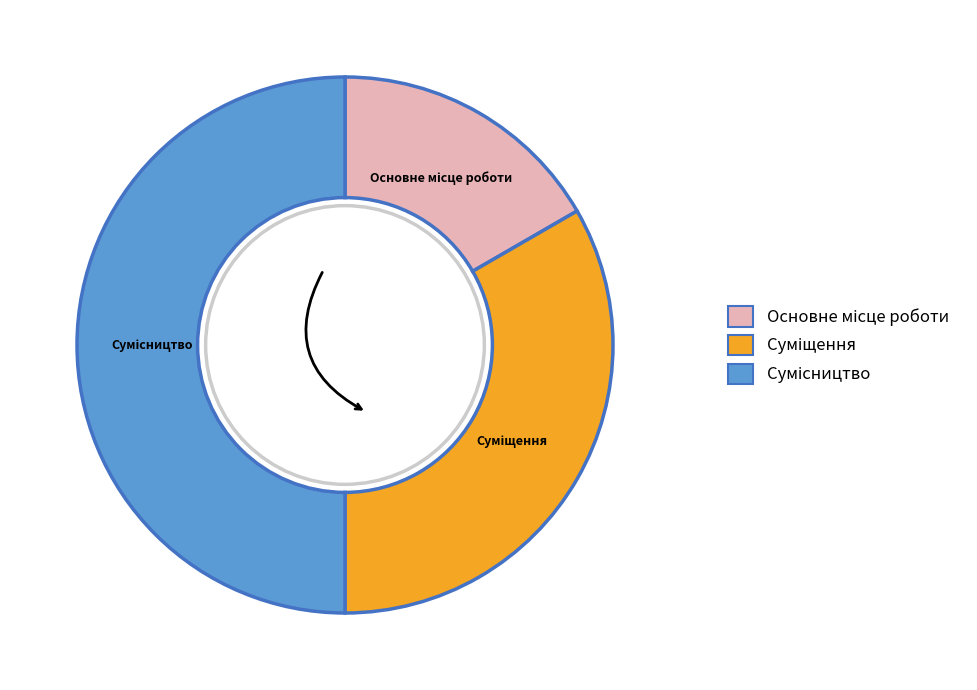

How many segments does this pie chart have?

3